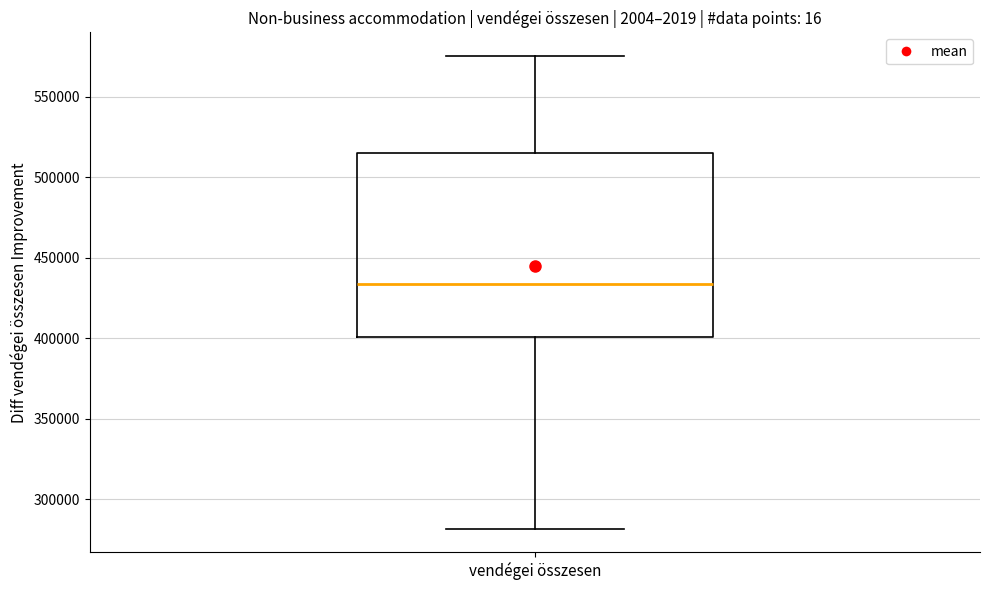

Transcribe this box plot: give where the median line is, the range the box spans, and where the two whiskers end, as read against the y-axis. The values are not printed on the chart, so give them approximately, as read against the axis.

median 435000, box 400000 to 515000, whiskers 280000 to 575000